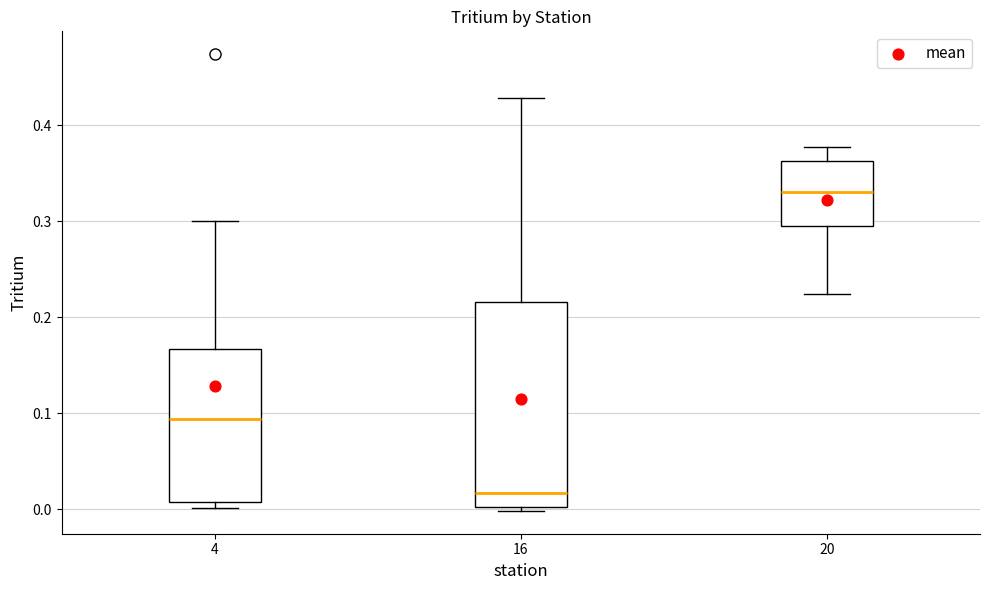

Which box has the highest median line?

20